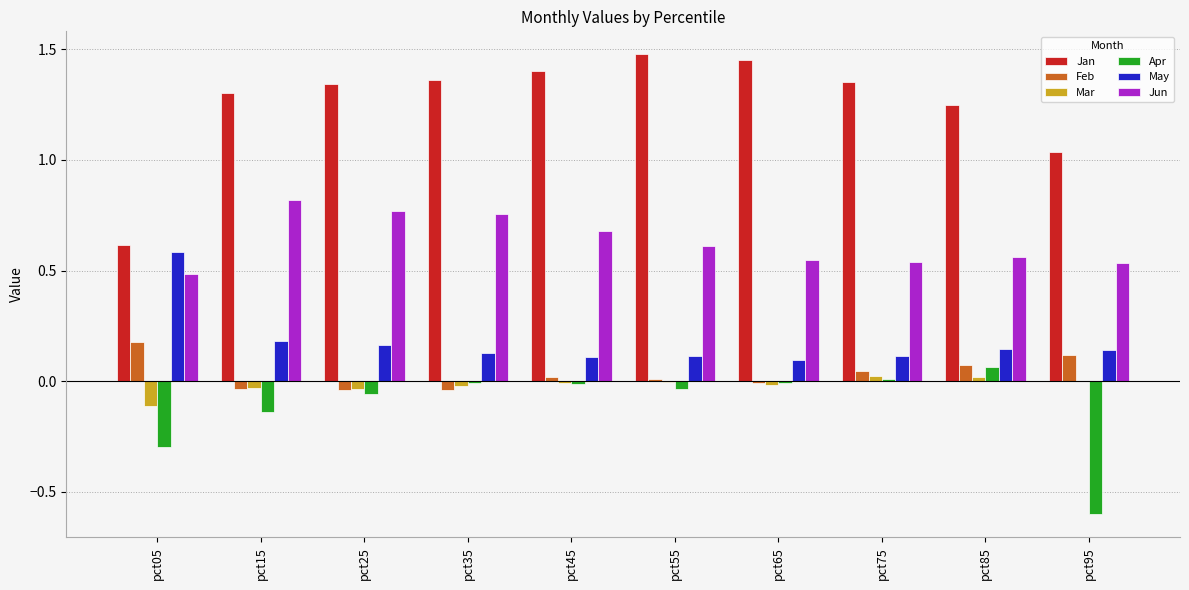

Which series has the widest spread of values?

Jan